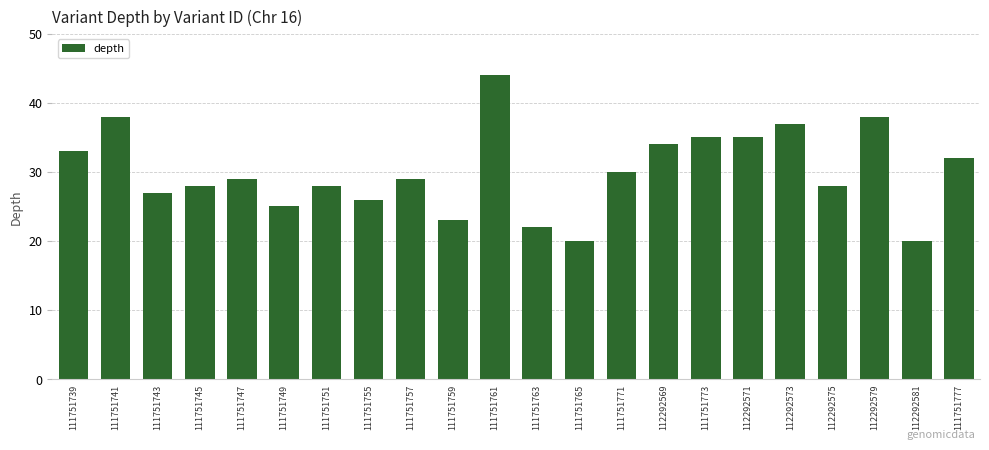

Reading left to right, transcribe all the data shown in this chart.

33	38	27	28	29	25	28	26	29	23	44	22	20	30	34	35	35	37	28	38	20	32